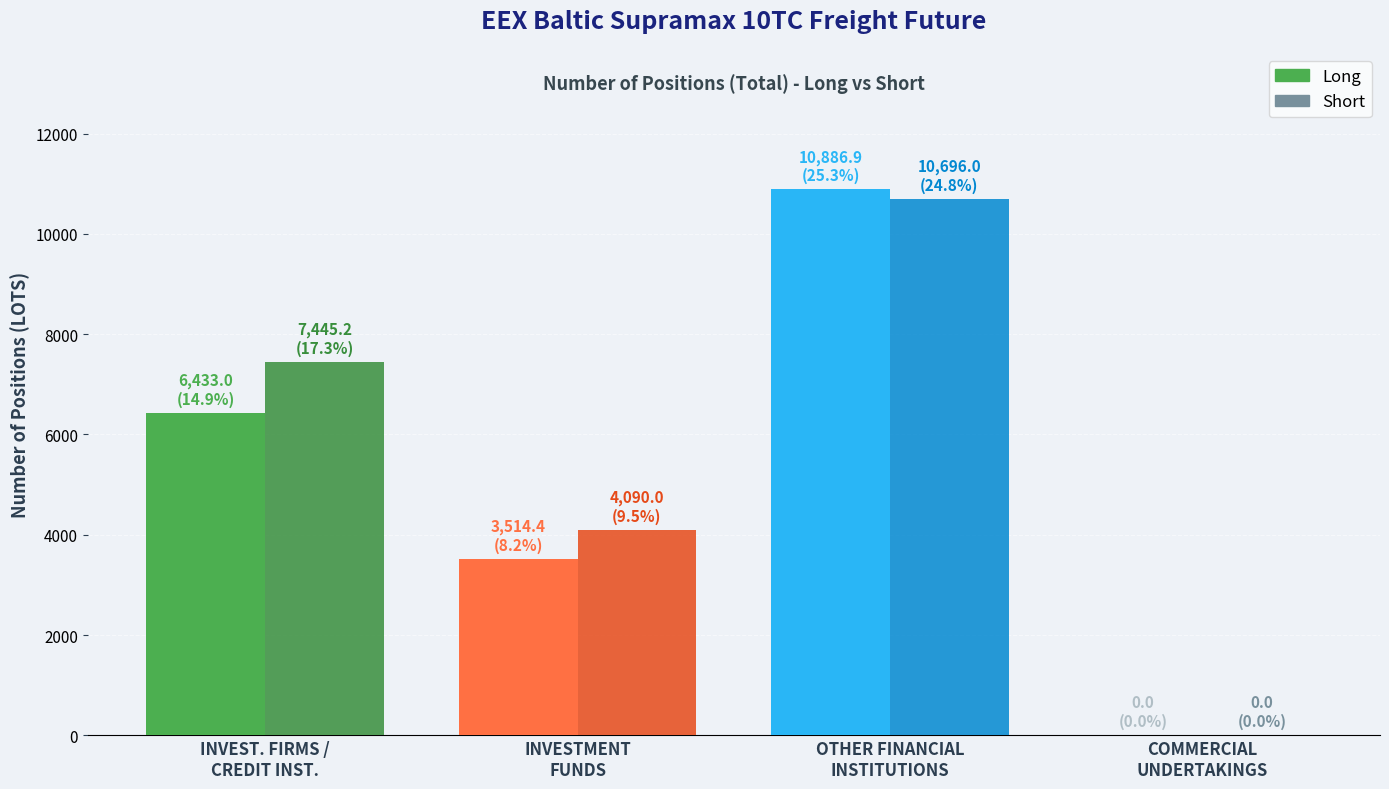

What is the maximum value for Long?

10886.9